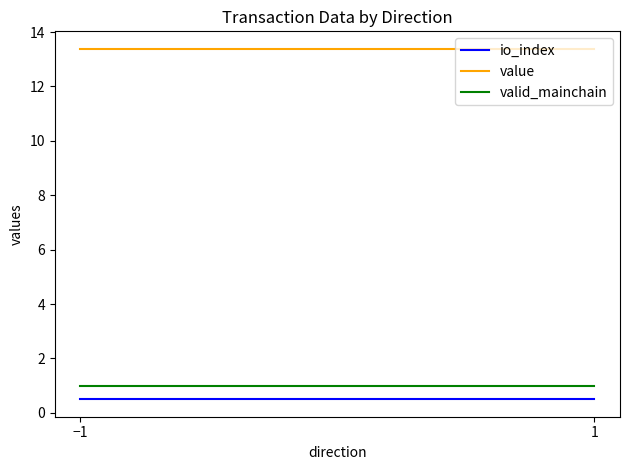

True or false: value has a value of 20.9 at 1.

False